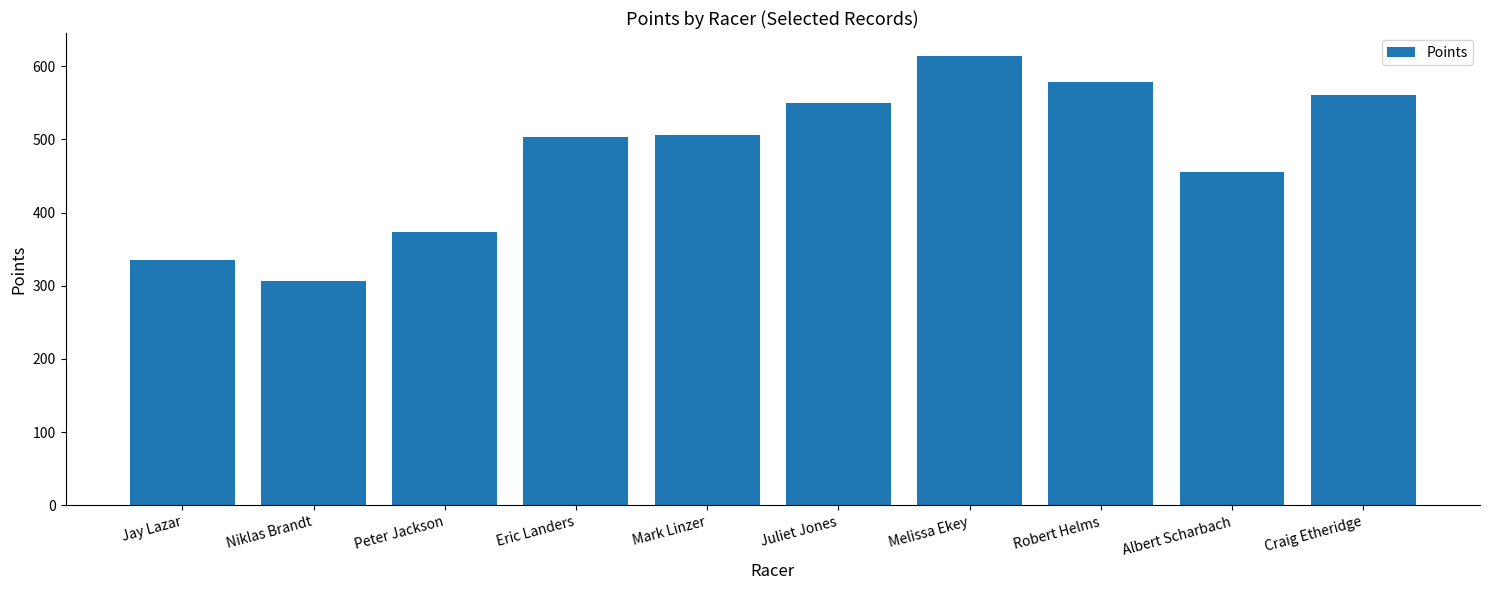

What is the greatest value displayed?

614.6